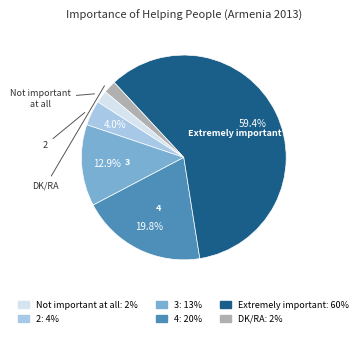

What percentage is the Not important at all slice, to the nearest percent?

2%